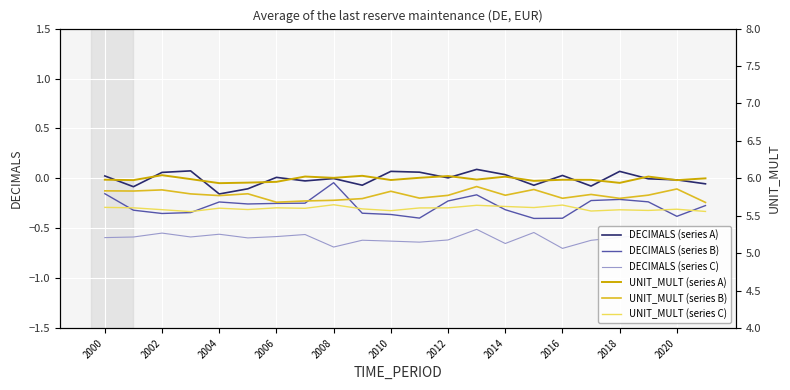

True or false: UNIT_MULT (series B) and DECIMALS (series C) intersect in this chart.

False